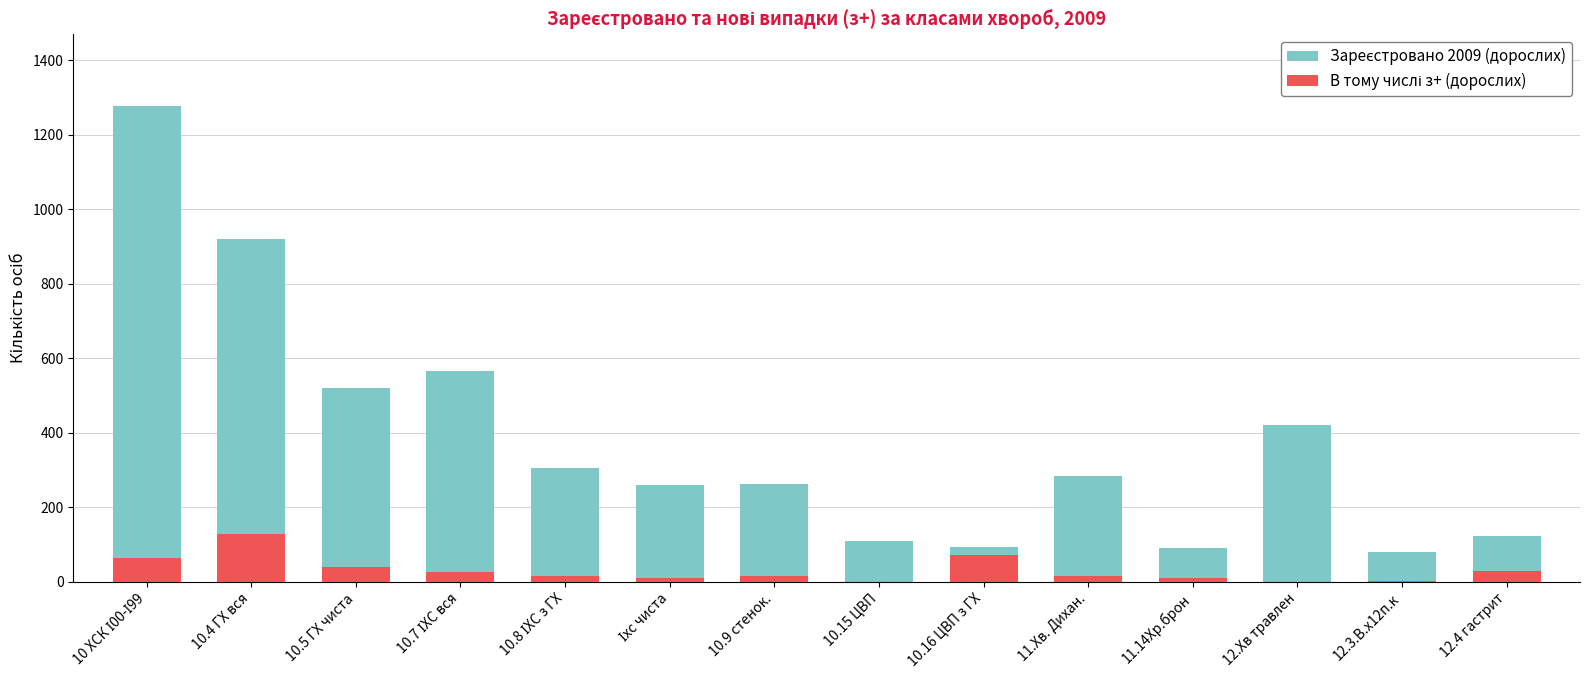

Does the chart contain any negative values?

No